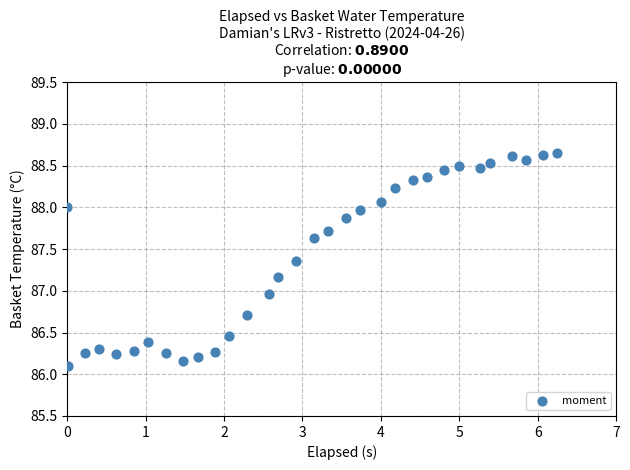

What is the range of X values (max minus min)?

6.2